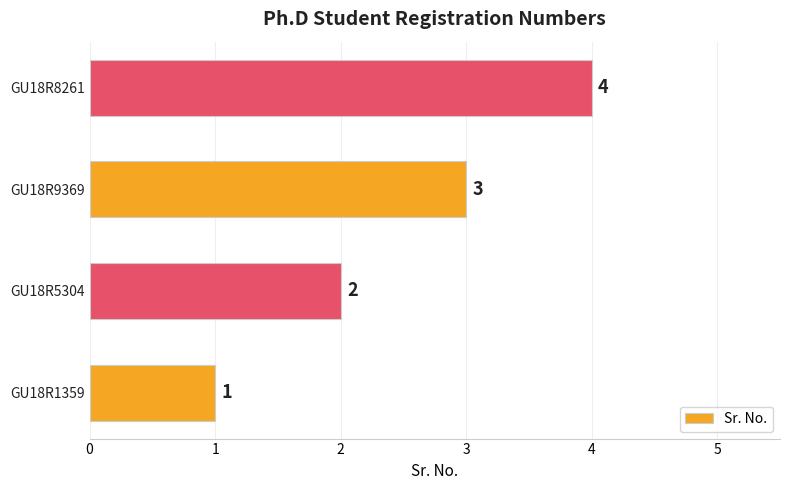

How many data points are less than 3?

2